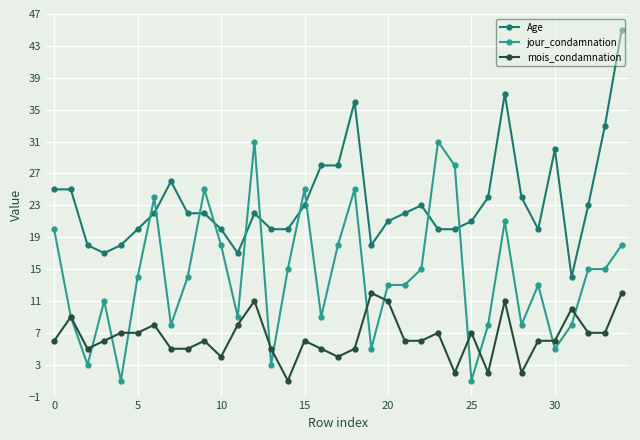

What is the average value of the Age series?

24